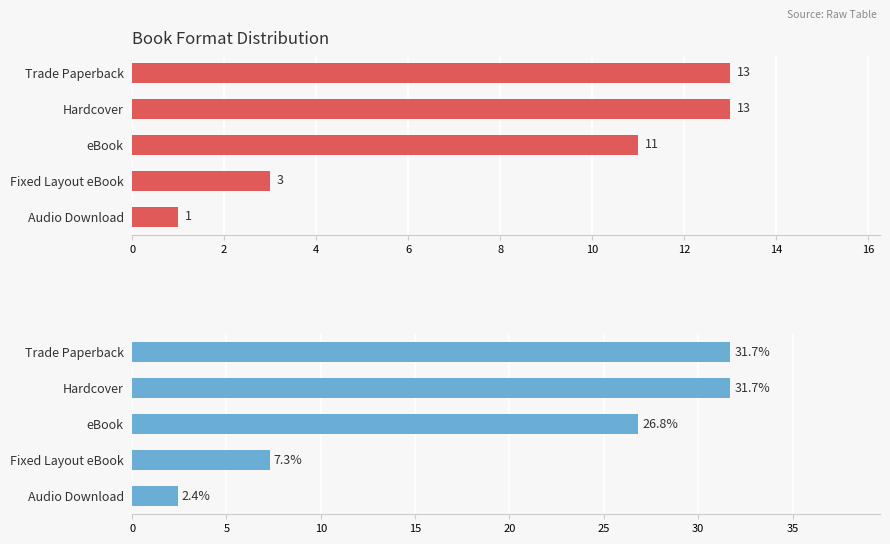

What is the lowest value of the Percentage series?

2.4